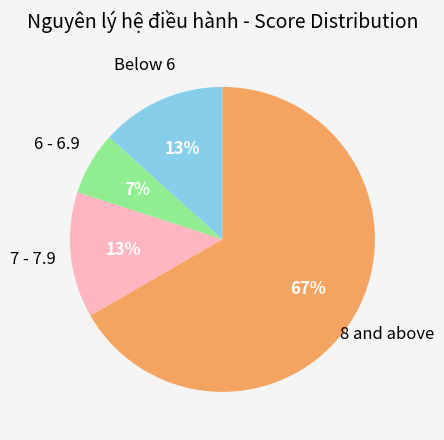

Count the number of slices in the pie.

4